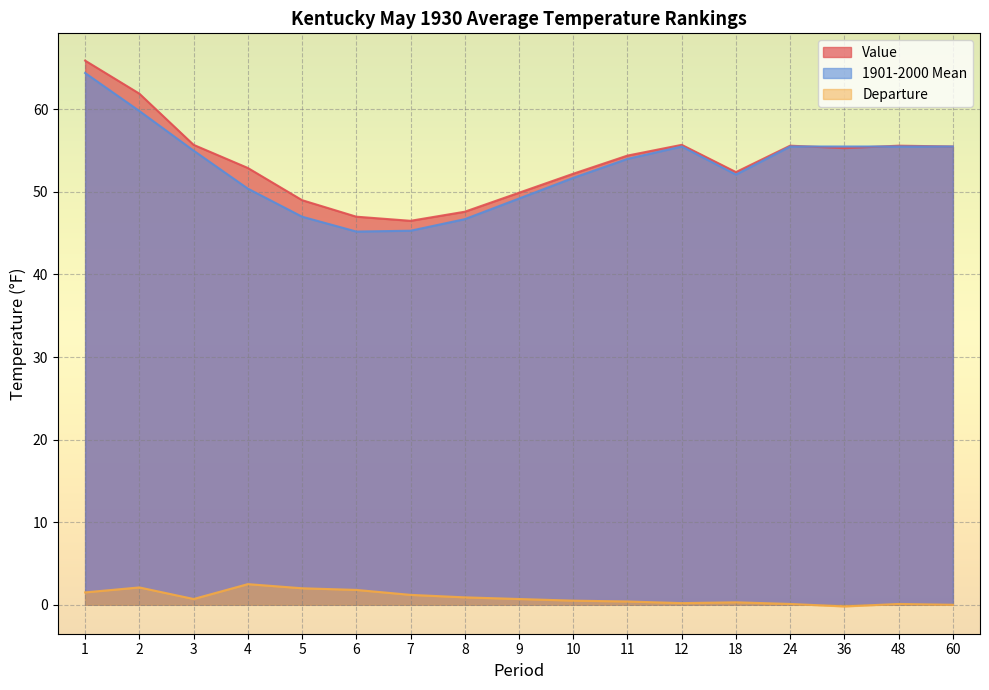

Reading left to right, transcribe all the data shown in this chart.

Value: 65.9	61.9	55.7	52.9	49.0	47.0	46.5	47.6	49.9	52.2	54.4	55.7	52.4	55.6	55.3	55.6	55.5
1901-2000 Mean: 64.4	59.8	55.0	50.4	47.0	45.2	45.3	46.7	49.2	51.7	54.0	55.5	52.1	55.5	55.5	55.5	55.5
Departure: 1.5	2.1	0.7	2.5	2.0	1.8	1.2	0.9	0.7	0.5	0.4	0.2	0.3	0.1	-0.2	0.1	0.0